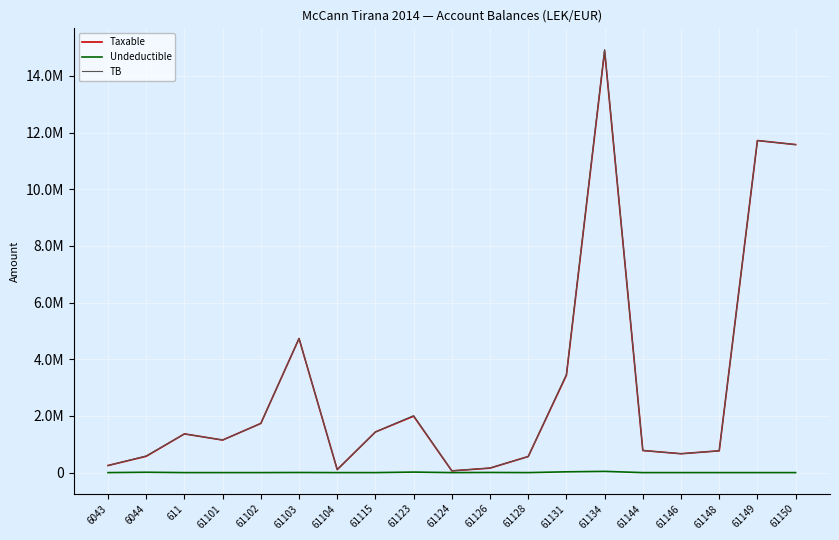

True or false: Undeductible and TB cross at least once.

False